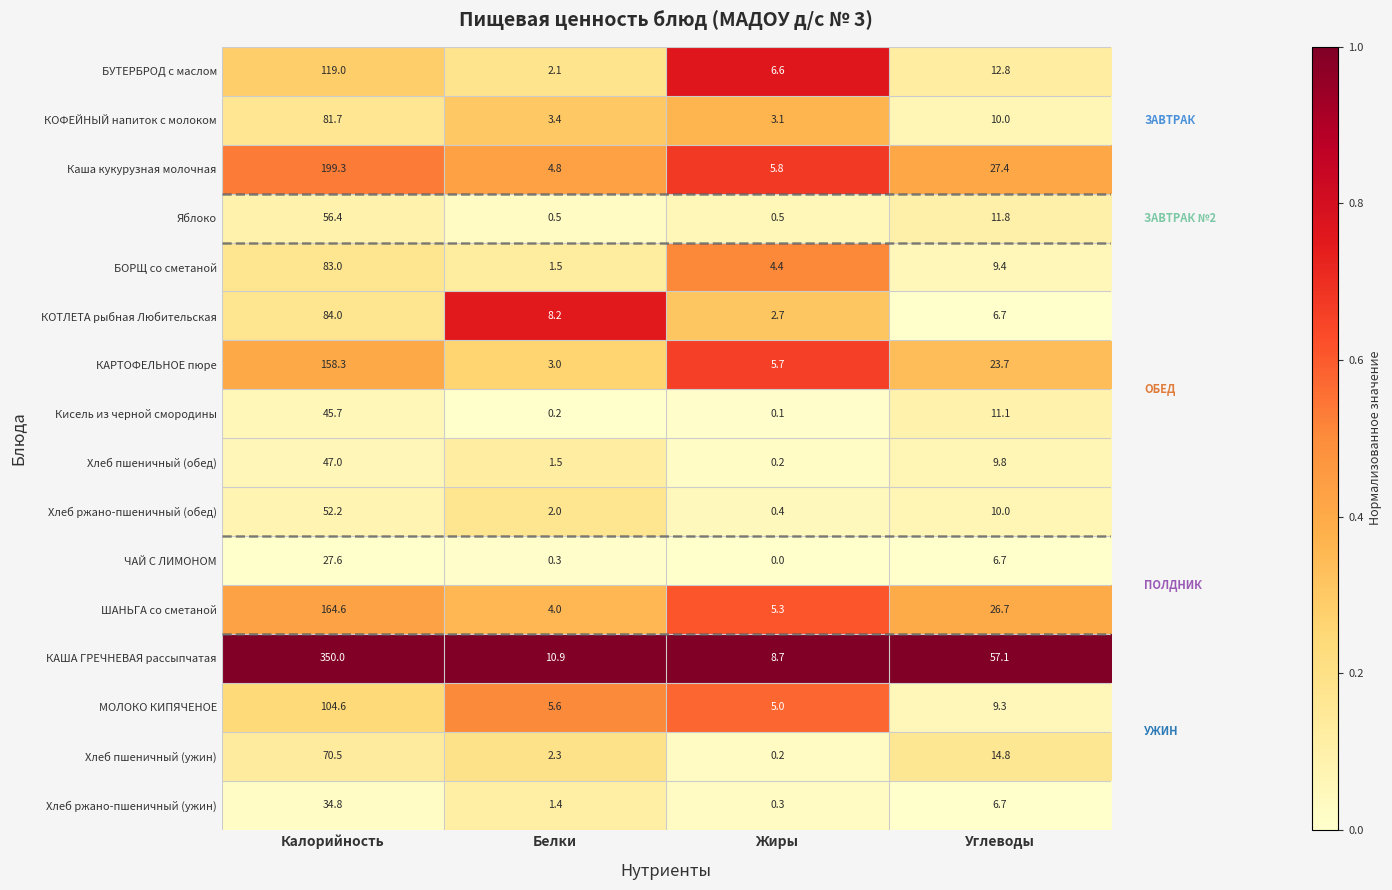

At which label is ЧАЙ С ЛИМОНОМ closest to 13?

Углеводы